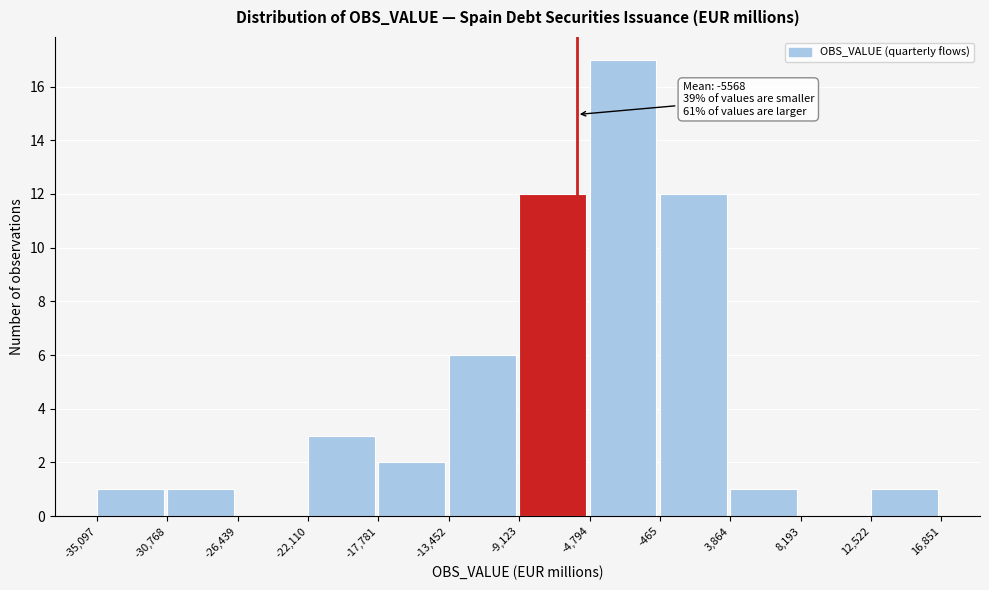

Over which range of the x-axis is the bar tallest?

-4,794 to -465